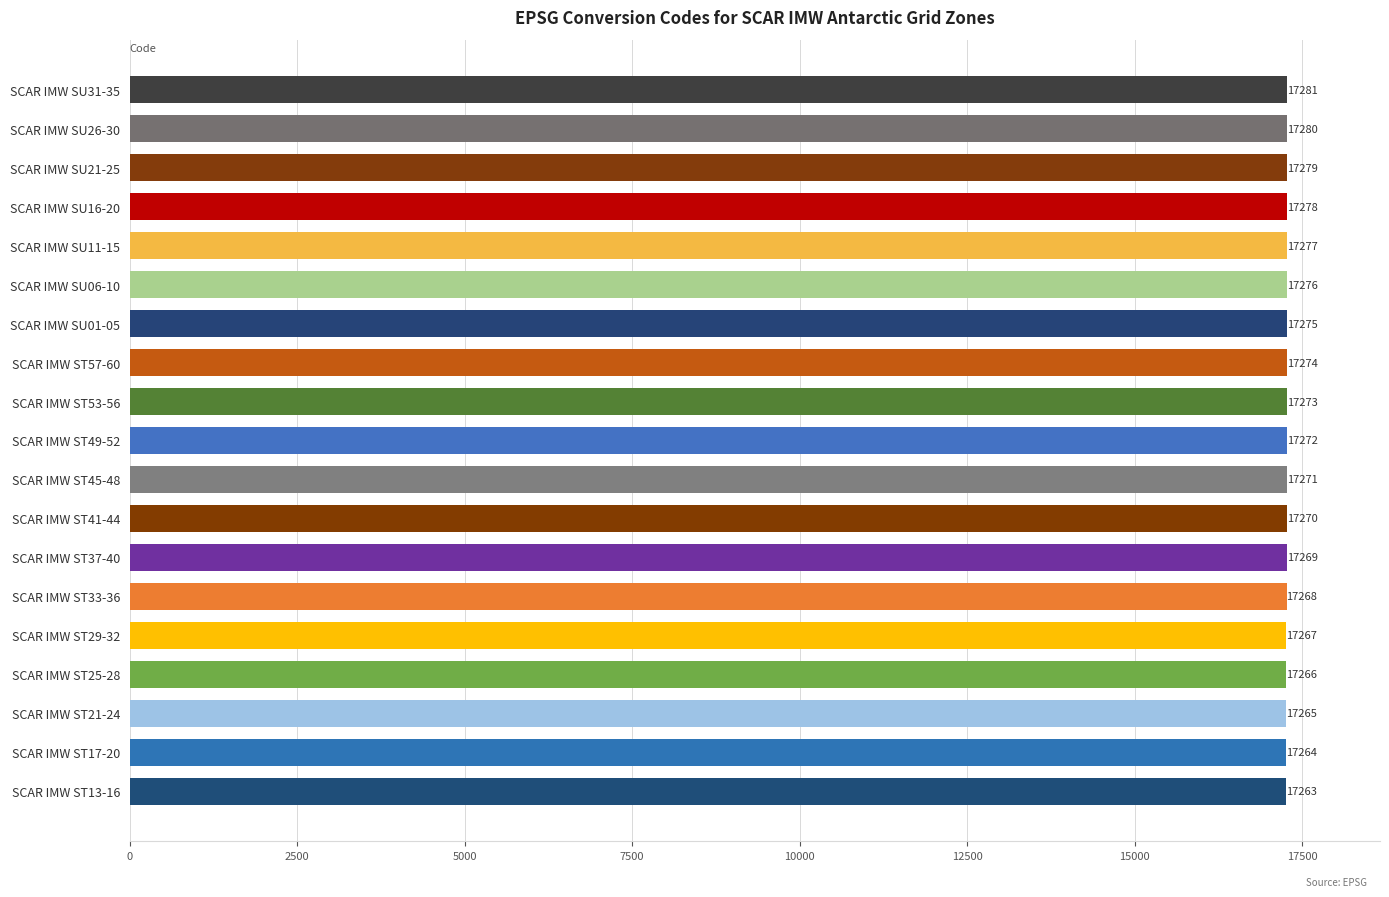

Does the chart contain any negative values?

No